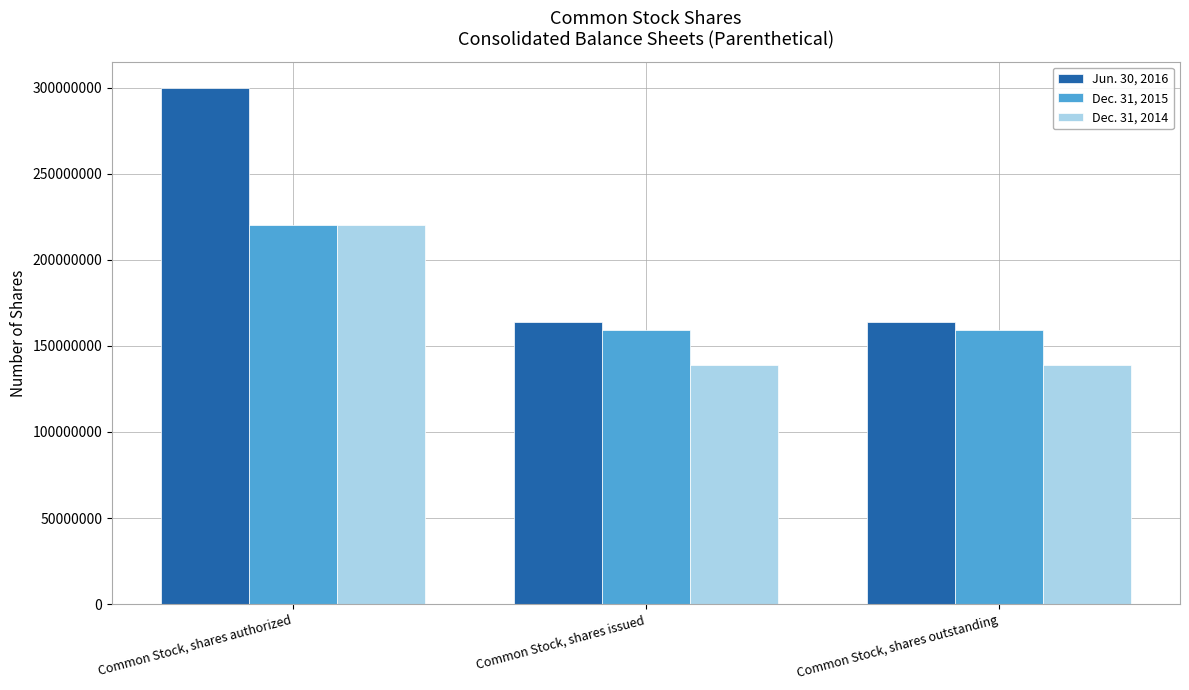

What position from the left is Common Stock, shares authorized?

1